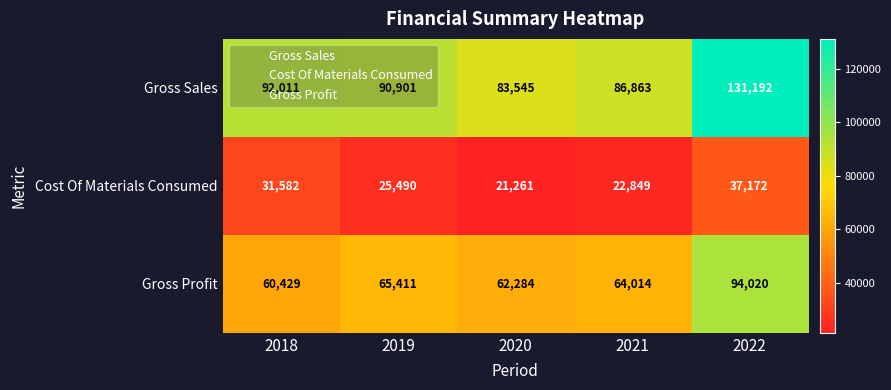

At which label is Gross Sales closest to 107368?

2018